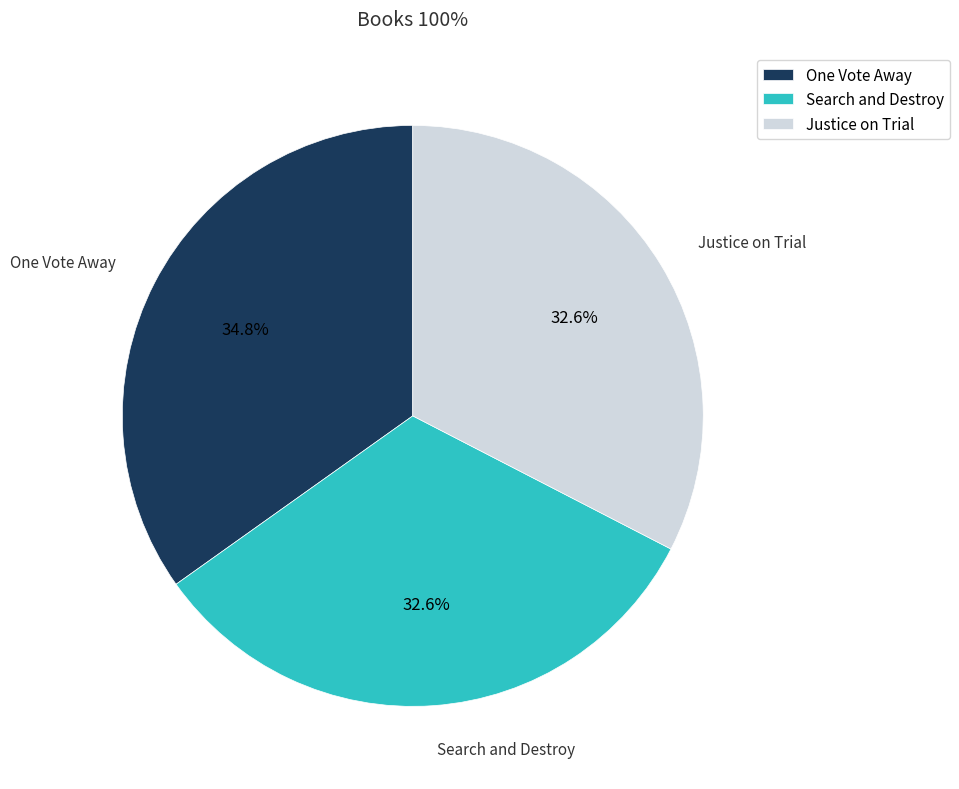

Approximately how many times larger is the value at One Vote Away compared to Search and Destroy?

1.1